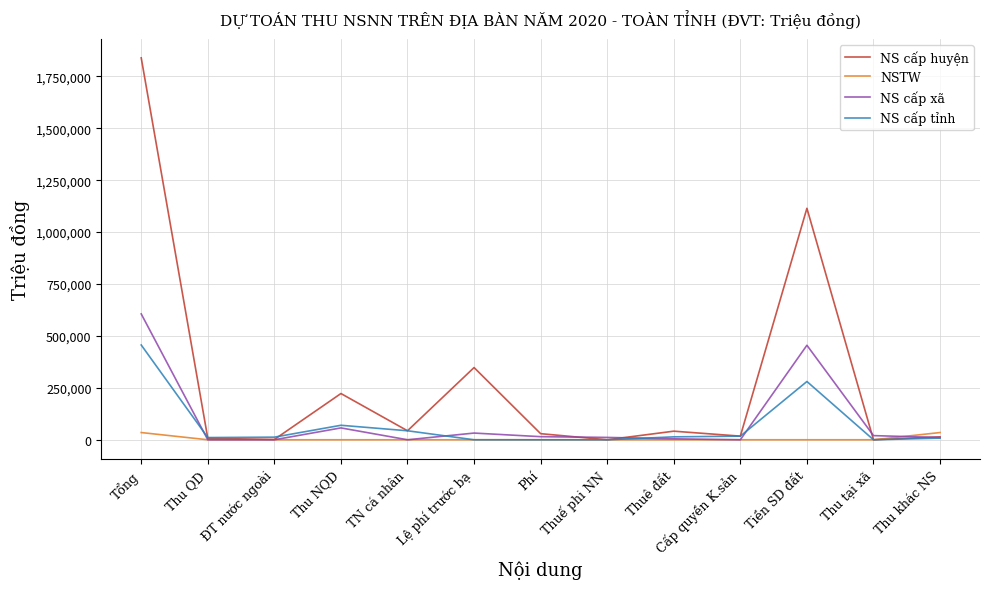

At how many categories does at least one series exceed 495448?

2